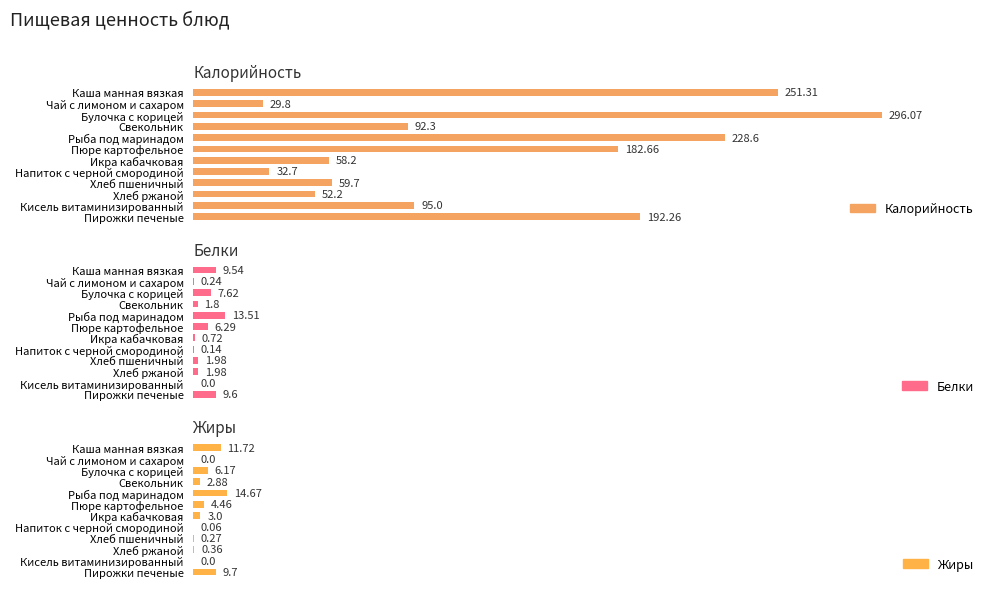

What is the value of the Белки bar at the 10th from the left?

2.0